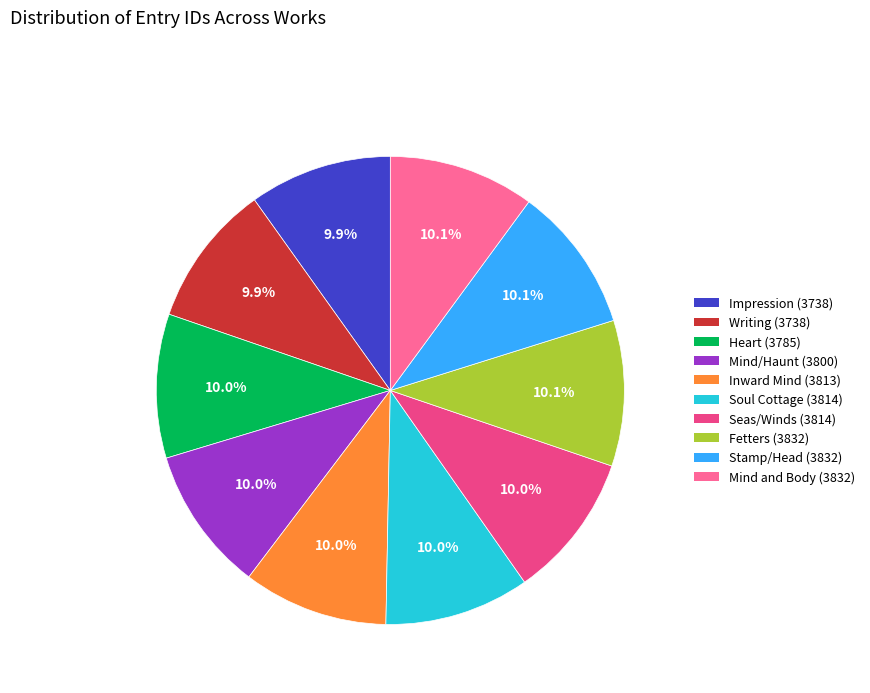

Approximately how many times larger is the value at Inward Mind (3813) compared to Heart (3785)?

1.0